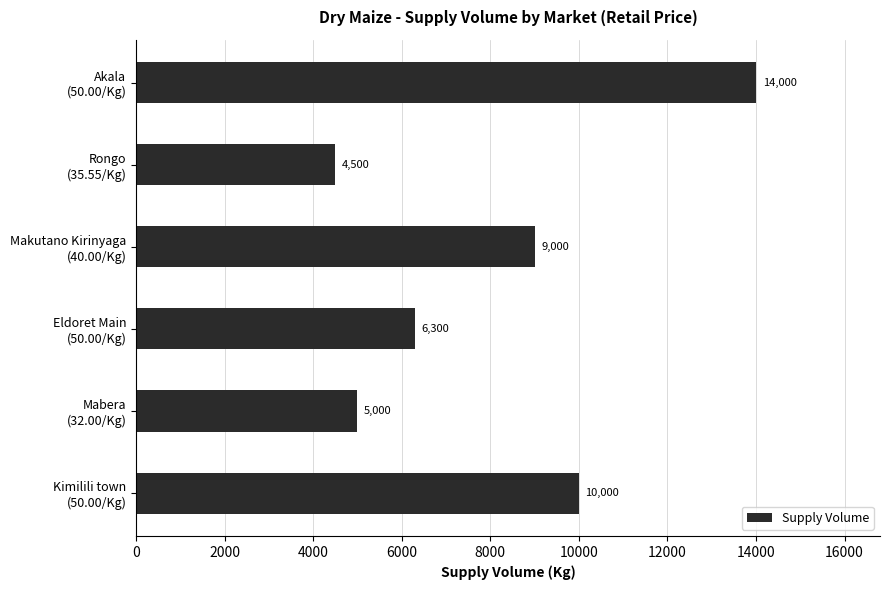

Rank the categories by value from highest to lowest.

Akala
(50.00/Kg), Kimilili town
(50.00/Kg), Makutano Kirinyaga
(40.00/Kg), Eldoret Main
(50.00/Kg), Mabera
(32.00/Kg), Rongo
(35.55/Kg)